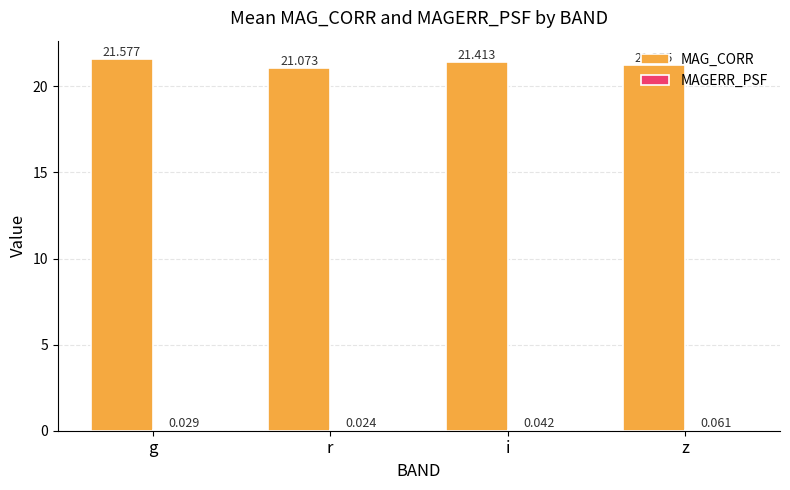

Between r and z, which series saw the biggest shift?

MAG_CORR